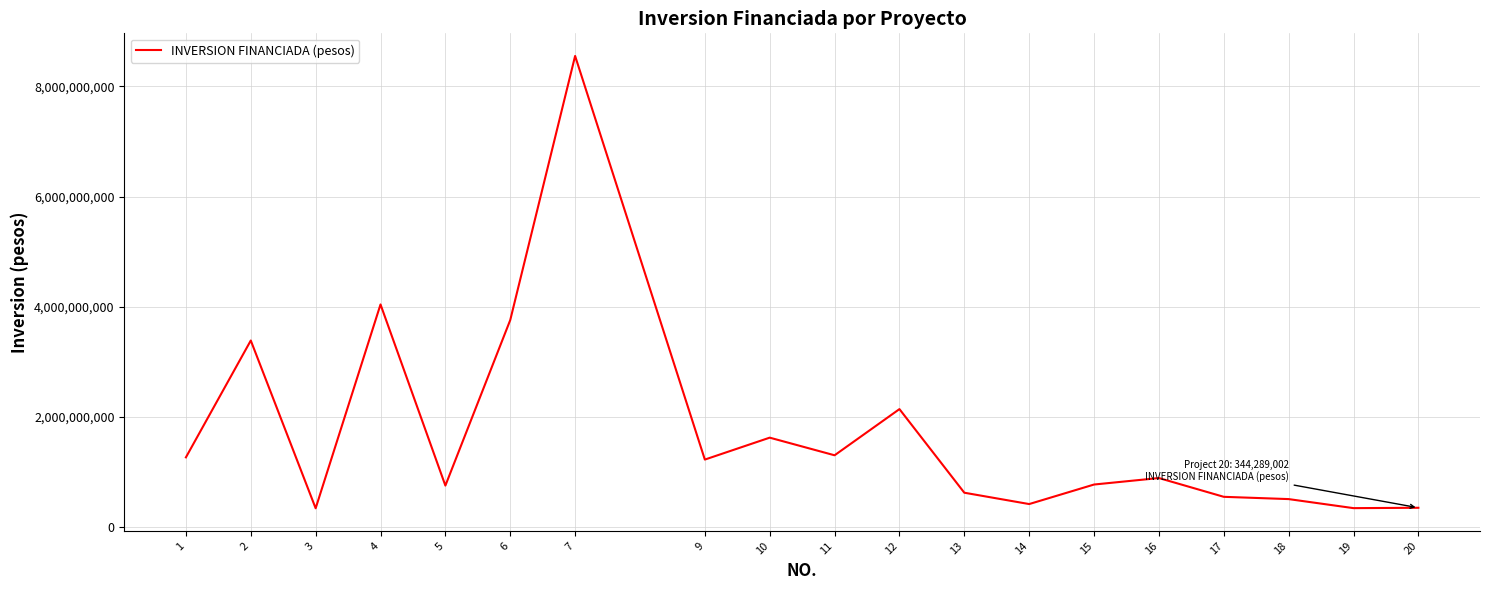

How many lines are shown in the chart?

1